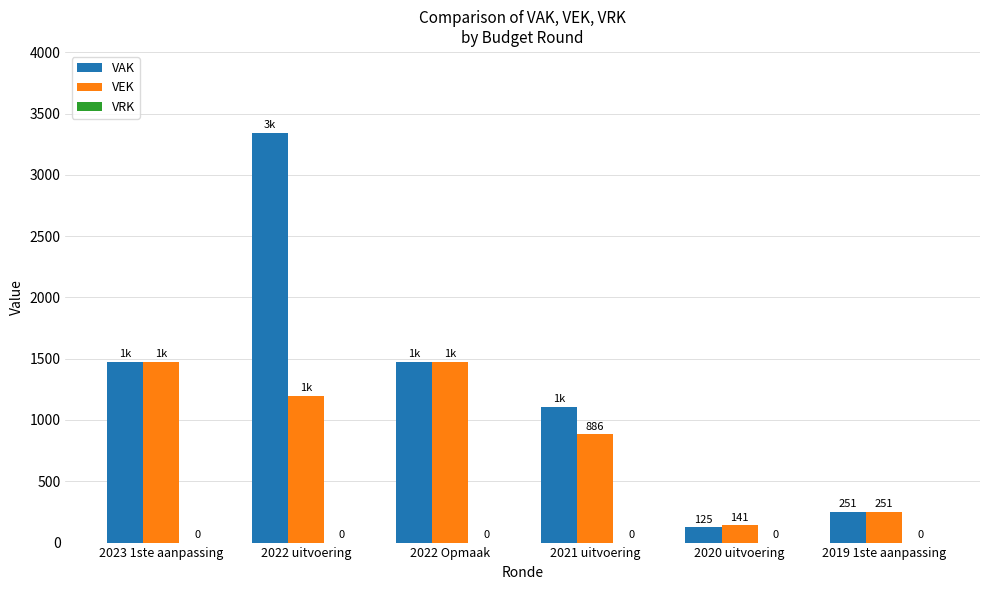

Does the chart contain any negative values?

No